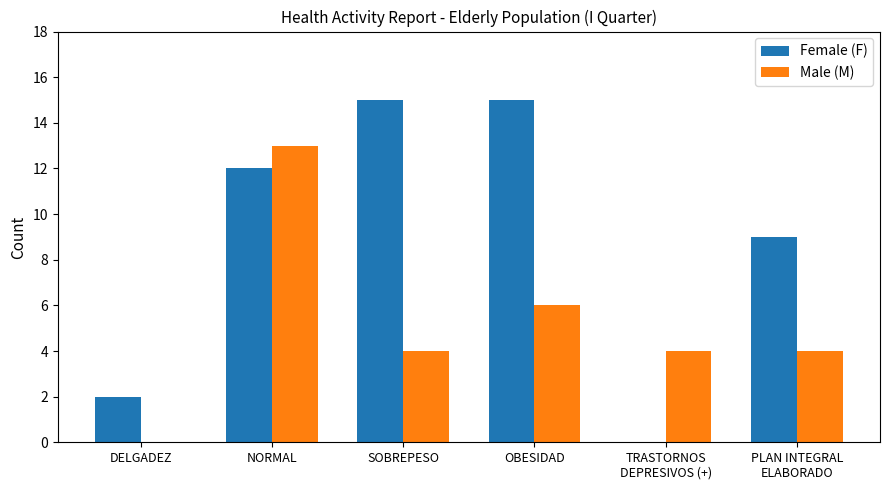

Reading left to right, what are all the values shown in this chart?

Female (F): DELGADEZ=2	NORMAL=12	SOBREPESO=15	OBESIDAD=15	TRASTORNOS
DEPRESIVOS (+)=0	PLAN INTEGRAL
ELABORADO=9
Male (M): DELGADEZ=0	NORMAL=13	SOBREPESO=4	OBESIDAD=6	TRASTORNOS
DEPRESIVOS (+)=4	PLAN INTEGRAL
ELABORADO=4